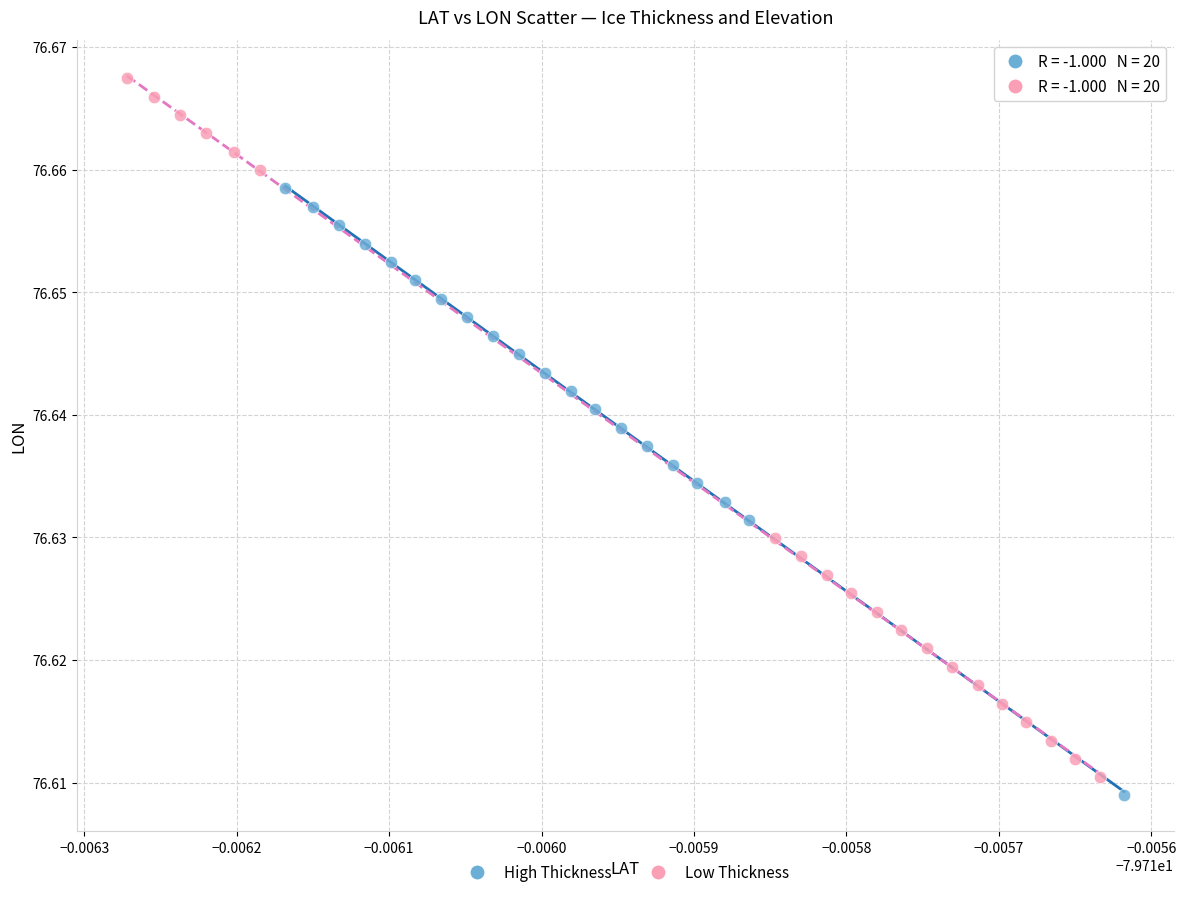

Which series reaches the maximum Y coordinate?

Low Thickness